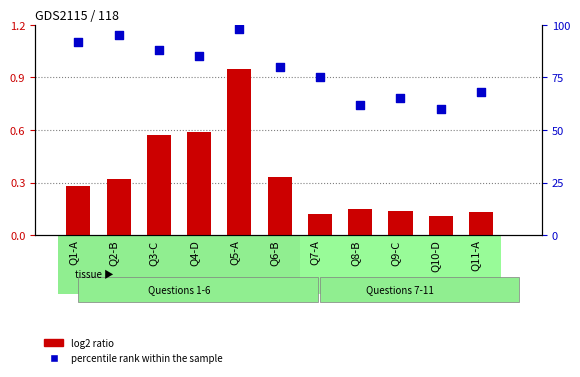

Which series reaches the minimum Y coordinate?

log2 ratio